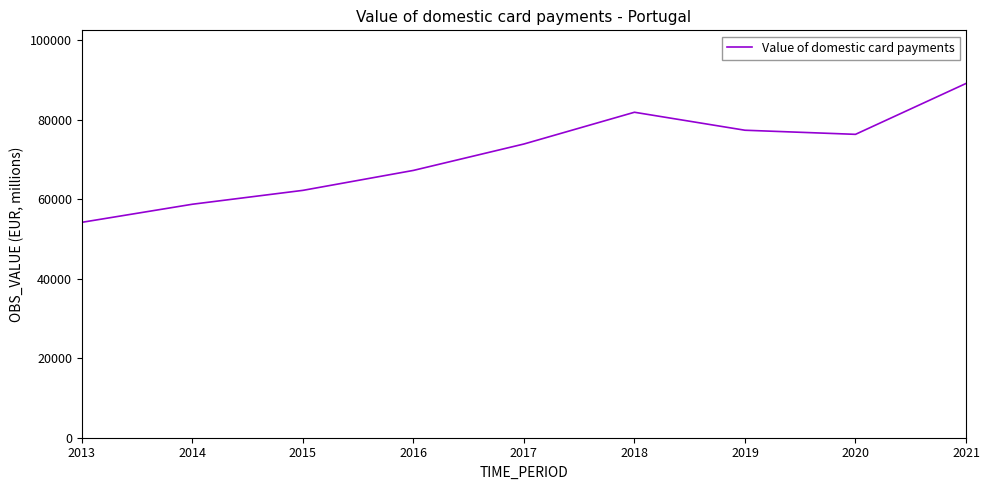

Reading left to right, transcribe all the data shown in this chart.

54200.5	58751.4	62243.6	67264.3	73909.5	81898.6	77374.8	76340.7	89141.5